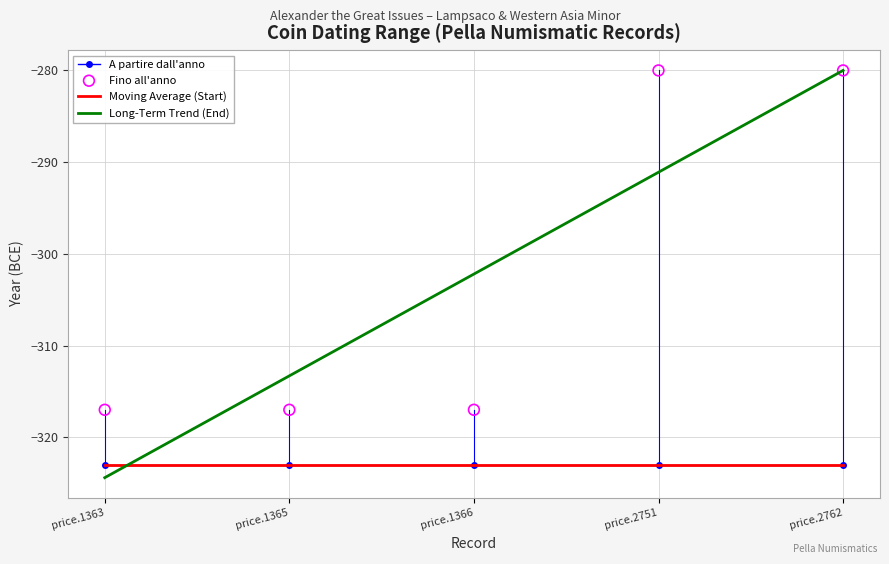

Which series has the largest Y range (max minus min)?

Long-Term Trend (End)